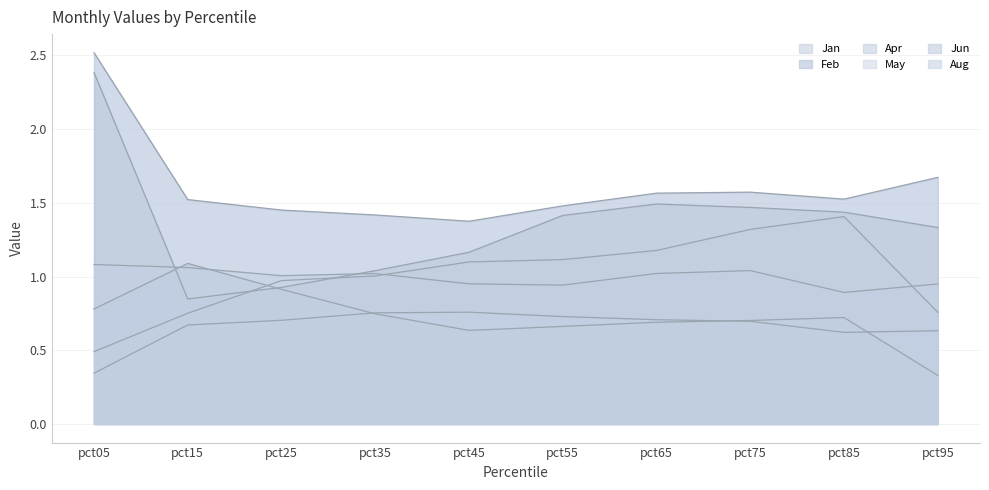

List the labels in order of Aug value, smallest first.

pct85, pct55, pct95, pct45, pct25, pct35, pct65, pct75, pct15, pct05